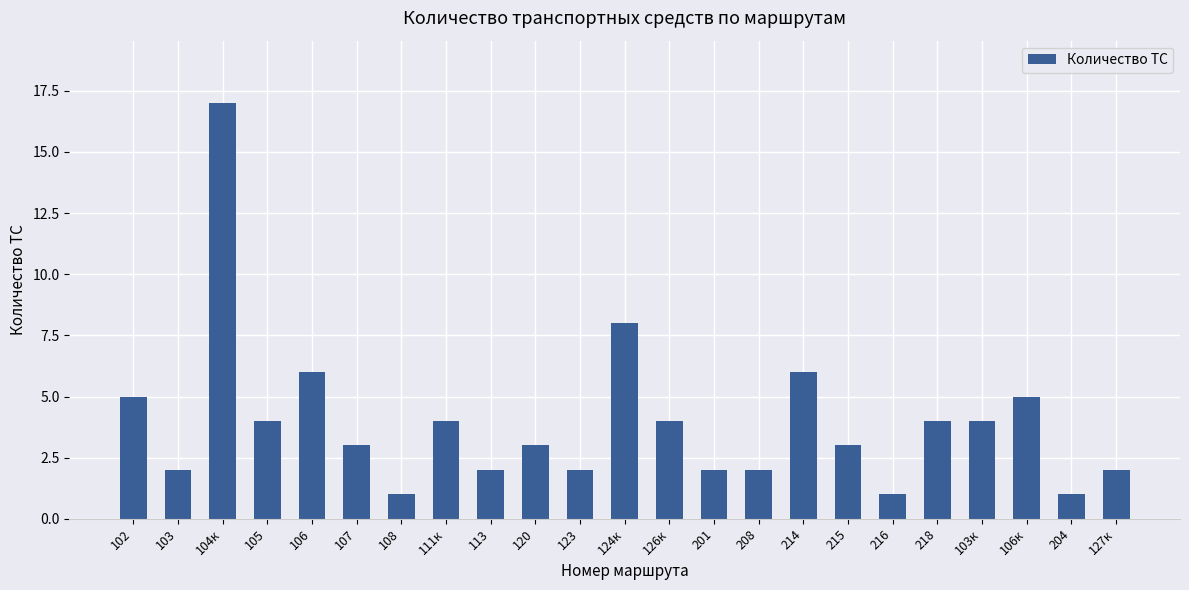

Which category has the highest value across all series?

104к